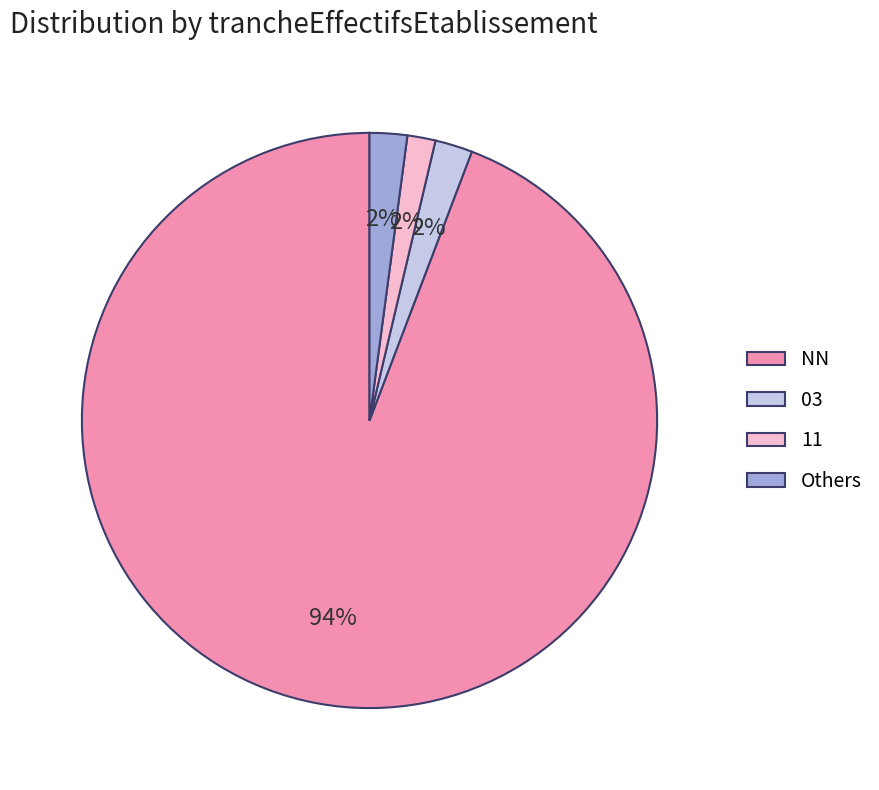

Which category has the biggest portion of the pie?

NN